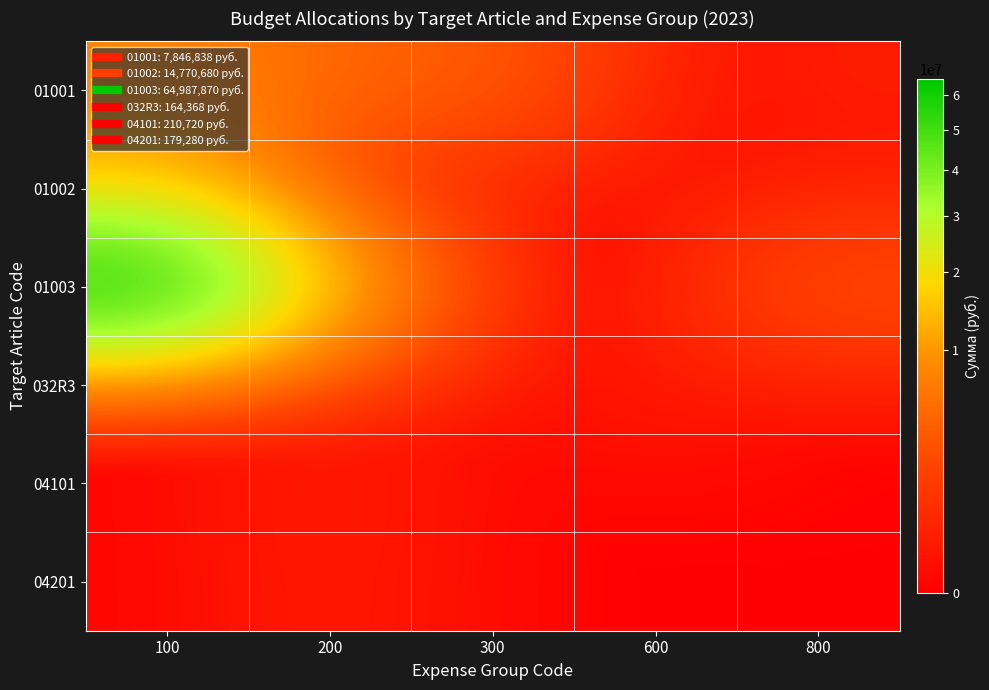

Reading left to right, list all the values displayed in this chart.

01001: 100=7846838.4	200=4329440.3	300=3492412.1	600=0.0	800=225000.0
01002: 100=14770679.8	200=847205.8	300=0.0	600=0.0	800=99833.0
01003: 100=64987870.0	200=13142100.2	300=0.0	600=0.0	800=2577546.0
032R3: 100=0.0	200=164368.0	300=0.0	600=164368.0	800=0.0
04101: 100=0.0	200=210719.9	300=0.0	600=0.0	800=0.0
04201: 100=0.0	200=179280.1	300=0.0	600=0.0	800=0.0